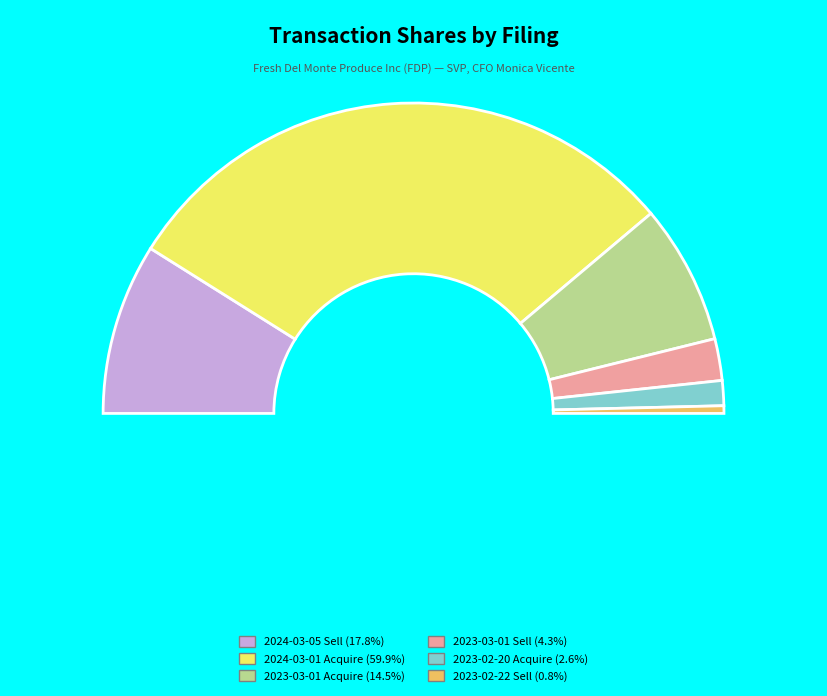

To the nearest percent, what is the combined percentage of wf-form4_167712089080603.xml (M) and wf-form4_167788396033226.xml (M)?

17%